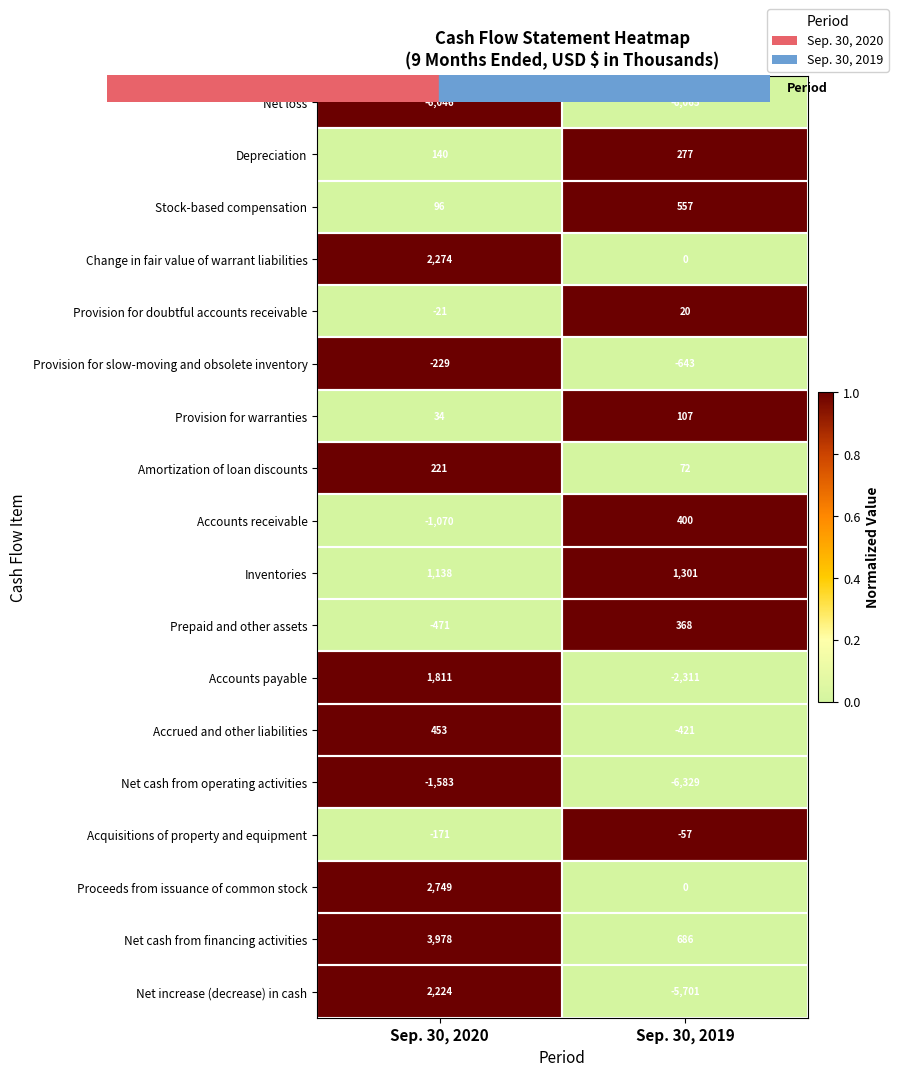

List the labels in order of Net cash from operating activities value, largest first.

Sep. 30, 2020, Sep. 30, 2019